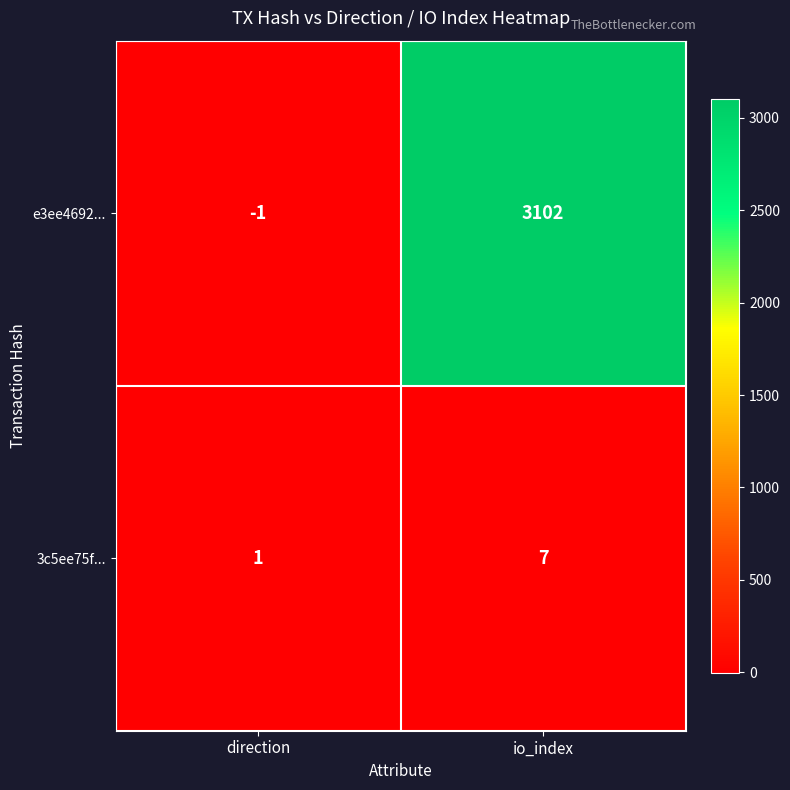

What is the average value of the 3c5ee75f... series?

4